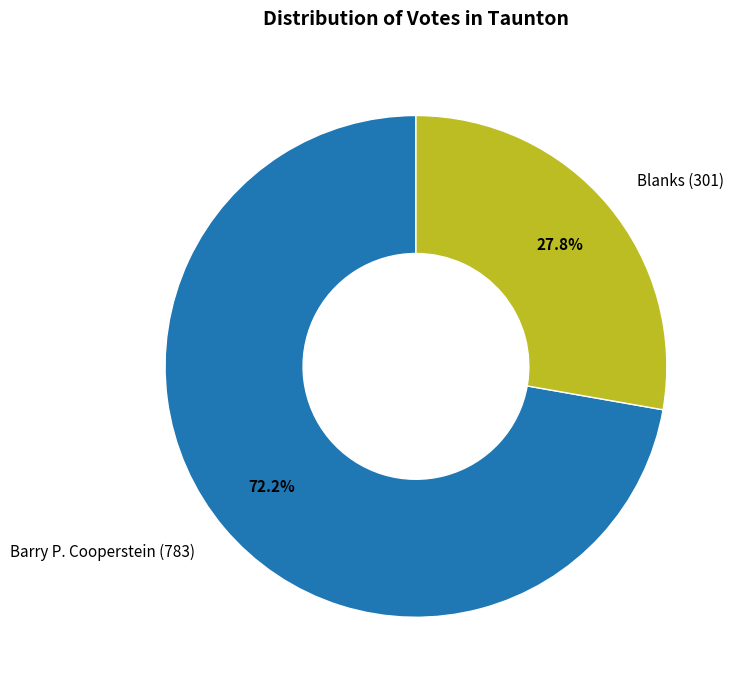

Does any single category account for the majority?

Yes